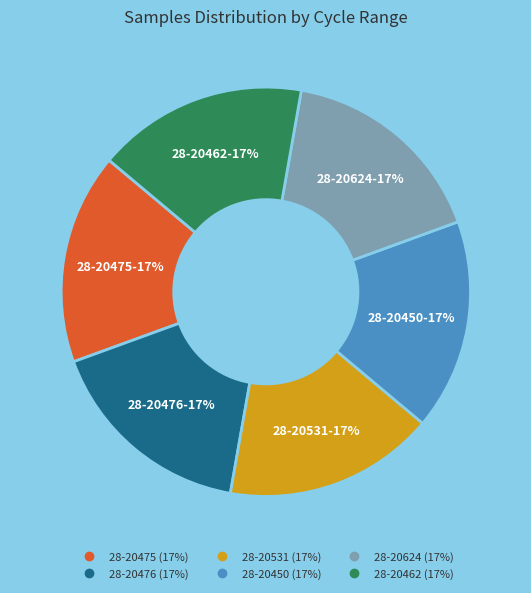

Is there any slice that represents more than half of the pie?

No